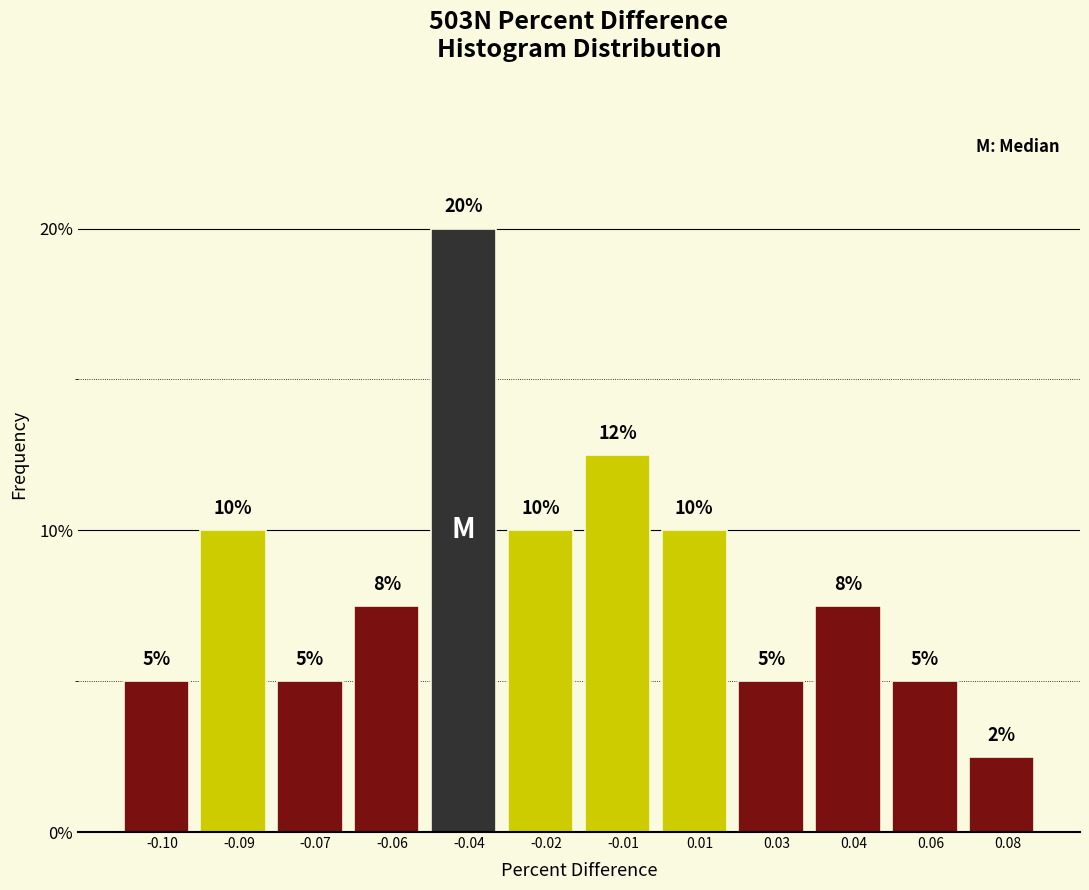

The chart shows a value of 17.8 at 0.01. True or false?

False